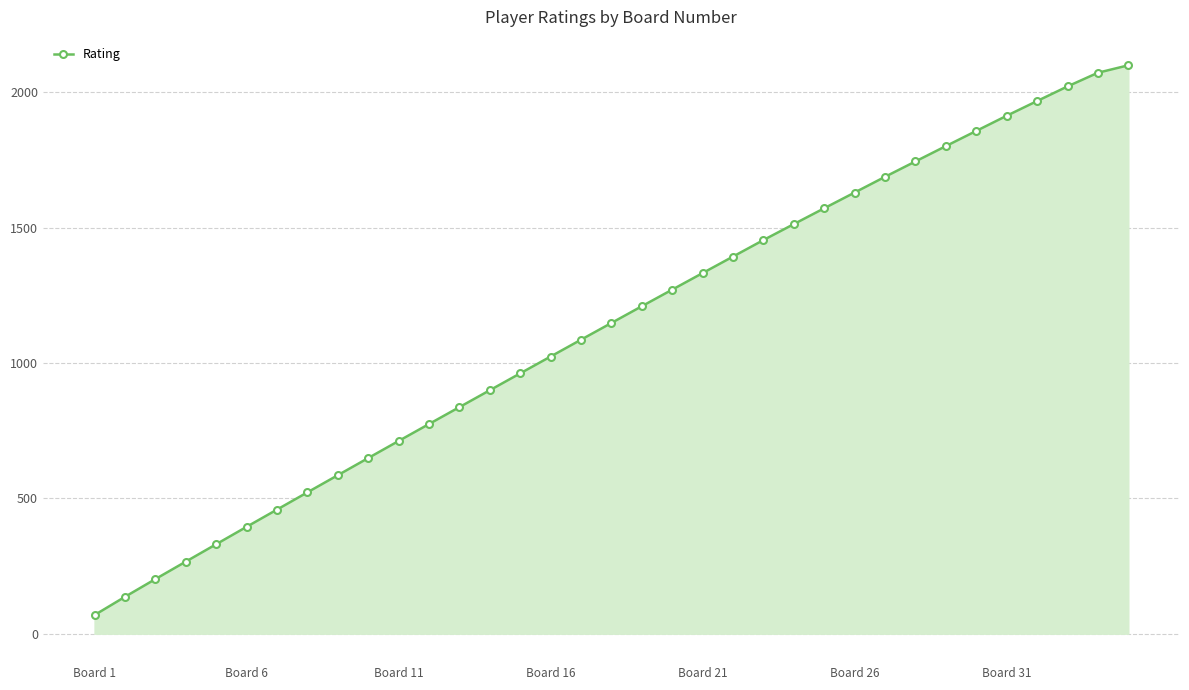

True or false: the data has more than 0 interior local peaks.

False